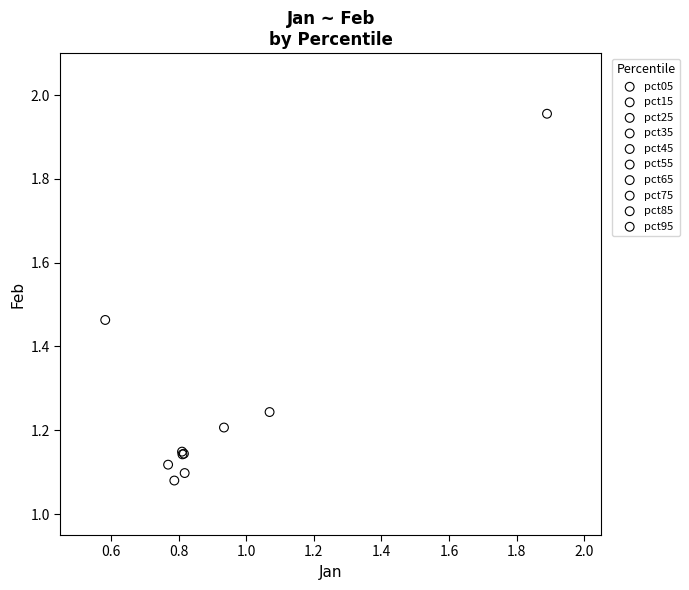

What are all the series names shown in the legend?

pct05, pct15, pct25, pct35, pct45, pct55, pct65, pct75, pct85, pct95